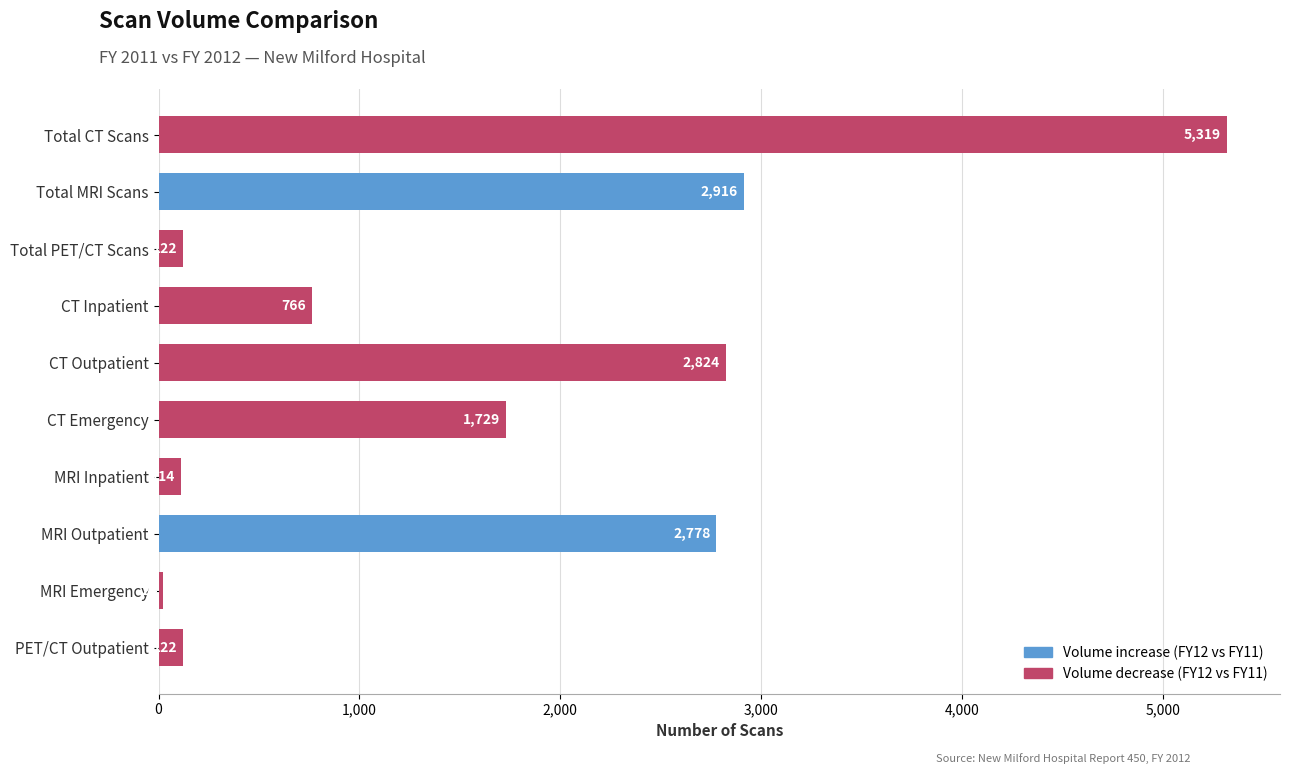

What is the change in value from MRI Outpatient to CT Inpatient?

-2012